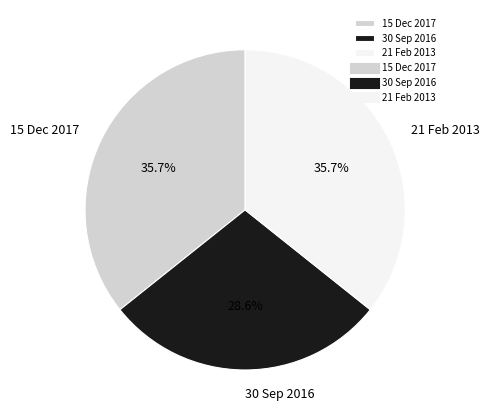

Does 21 Feb 2013 represent more than half of the total?

No